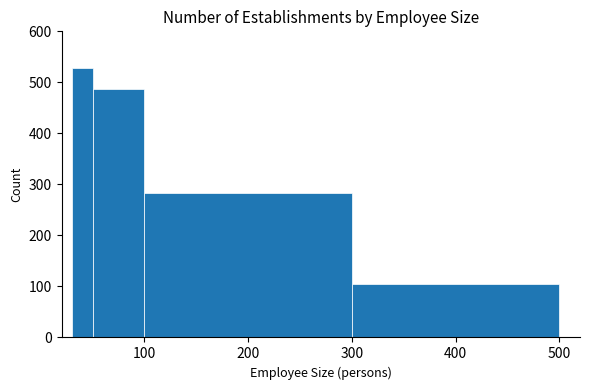

Read against the x-axis, roughly where is the centre of the tallest bar?

40